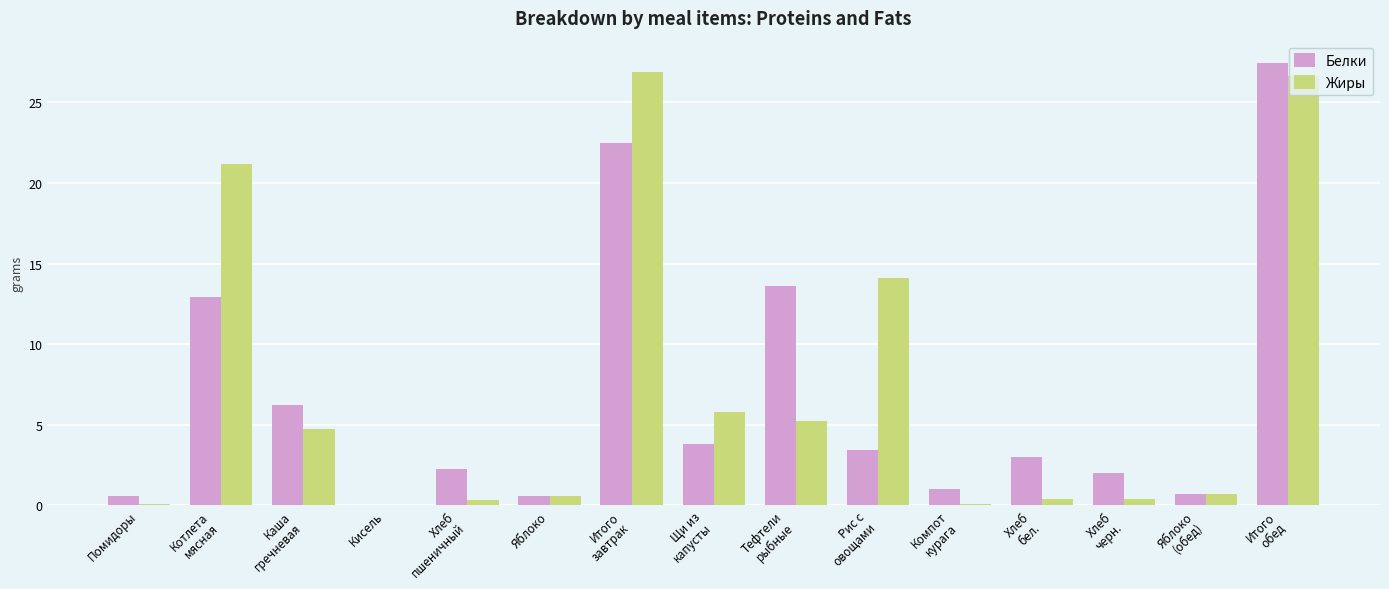

Is it true that Белки equals 0.0 at Кисель?

True